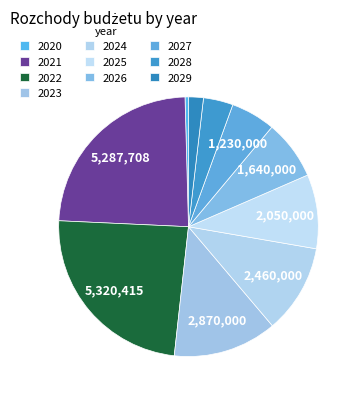

What percentage is NOT represented by 2021?

76.2%